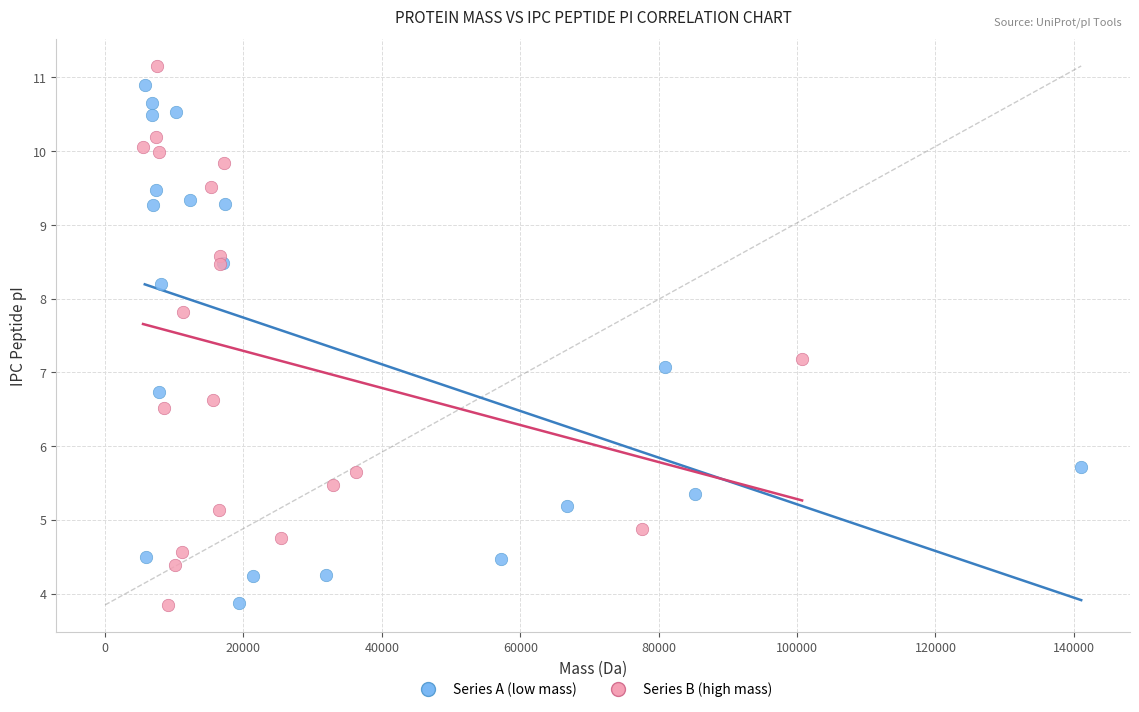

What are all the series names shown in the legend?

Series A (low mass), Series B (high mass)